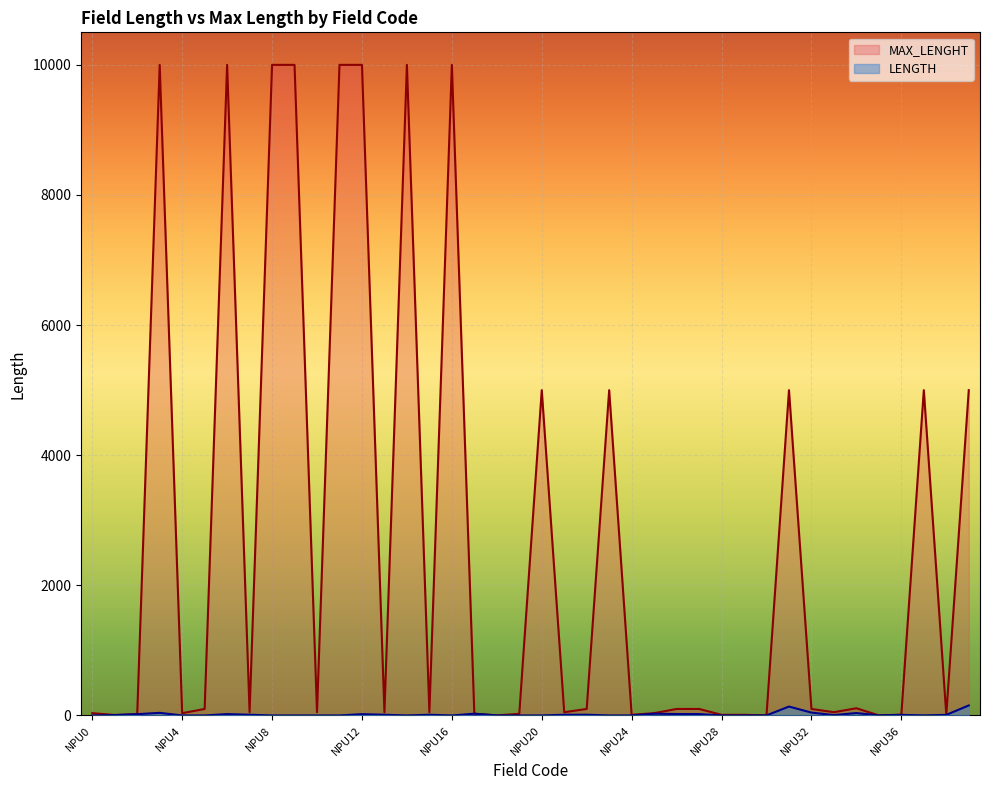

Is it true that MAX_LENGHT equals 10000 at NPU12?

True